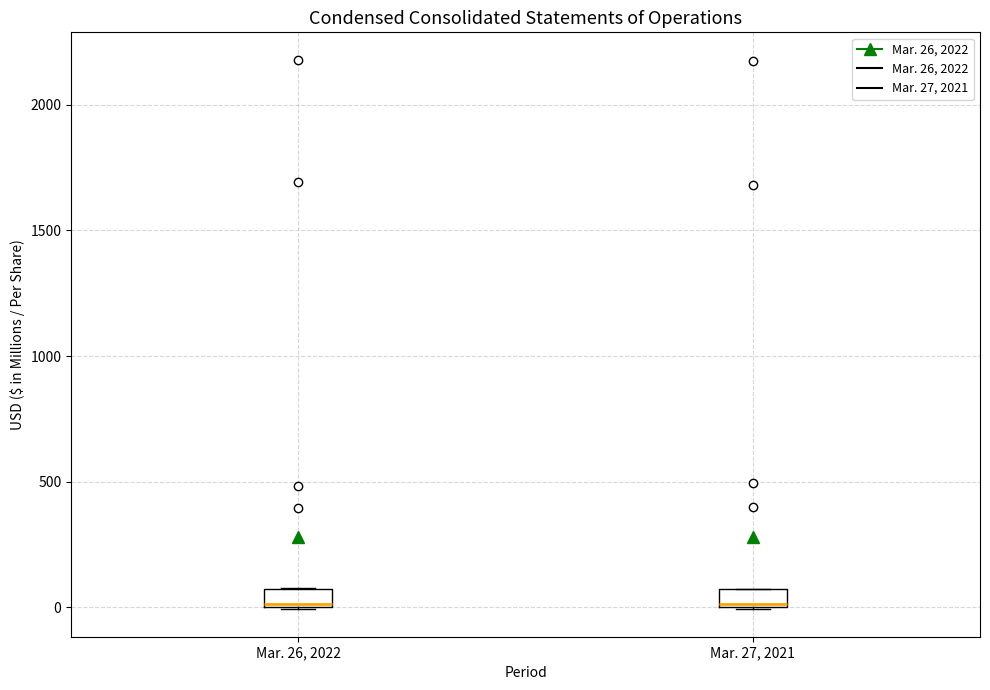

Where is the upper edge of the box for Mar. 26, 2022 on the y-axis? The values are not printed on the chart, so give them approximately, as read against the axis.

100